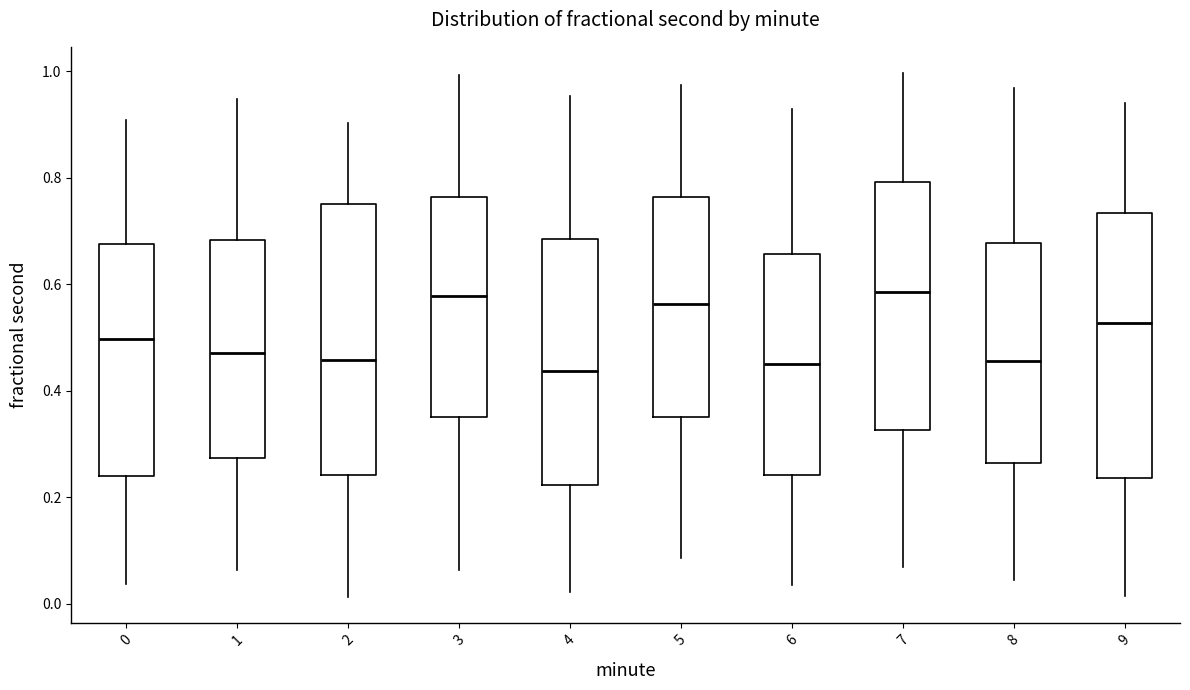

Reading left to right, read every box against the y-axis: the position of its median line, the range the box covers, and the ends of its whiskers. The values are not printed on the chart, so give them approximately, as read against the axis.

0: median 0.50, box 0.24 to 0.68, whiskers 0.04 to 0.90
1: median 0.48, box 0.28 to 0.68, whiskers 0.06 to 0.94
2: median 0.46, box 0.24 to 0.76, whiskers 0.02 to 0.90
3: median 0.58, box 0.36 to 0.76, whiskers 0.06 to 1.00
4: median 0.44, box 0.22 to 0.68, whiskers 0.02 to 0.96
5: median 0.56, box 0.36 to 0.76, whiskers 0.08 to 0.98
6: median 0.46, box 0.24 to 0.66, whiskers 0.04 to 0.92
7: median 0.58, box 0.32 to 0.80, whiskers 0.06 to 1.00
8: median 0.46, box 0.26 to 0.68, whiskers 0.04 to 0.96
9: median 0.52, box 0.24 to 0.74, whiskers 0.02 to 0.94